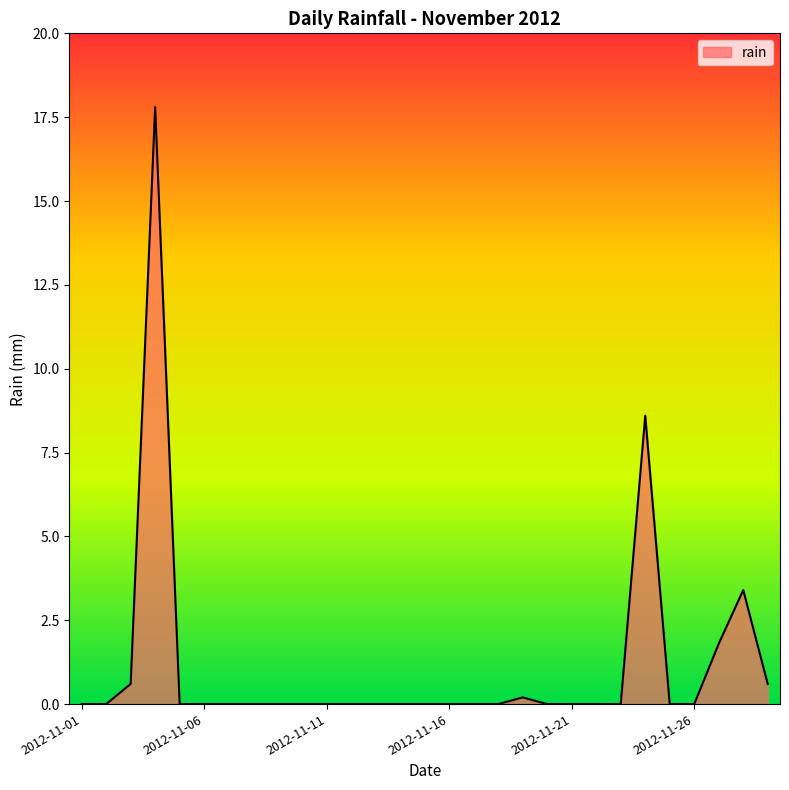

What is the maximum value shown in the chart?

17.8